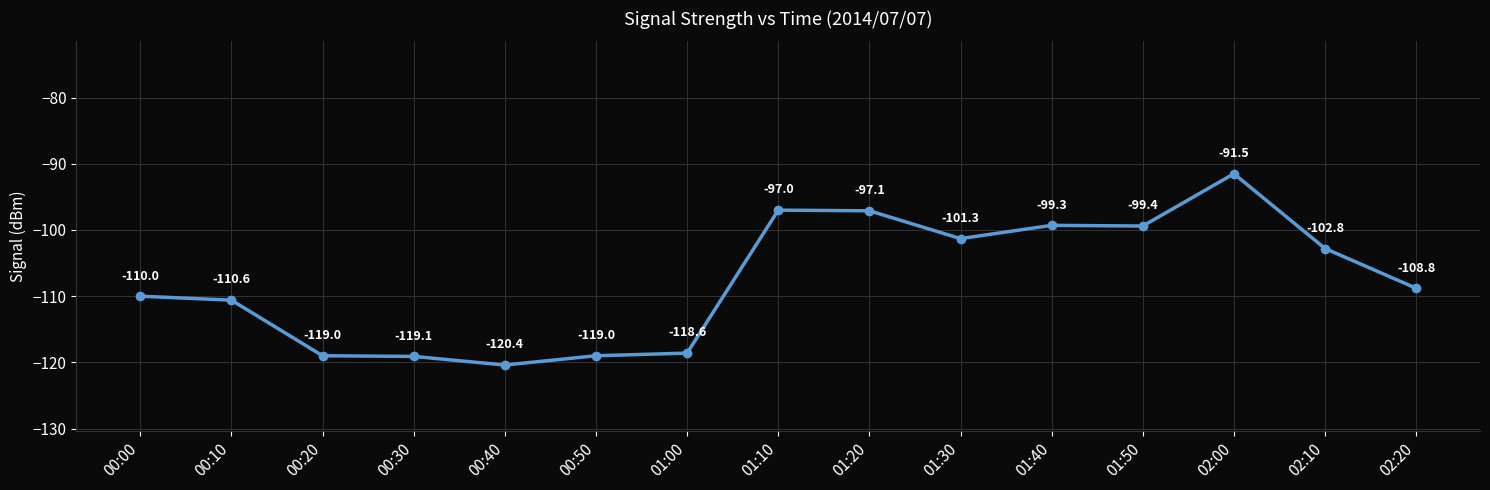

What is the difference between the values at 01:50 and 01:10?

2.4